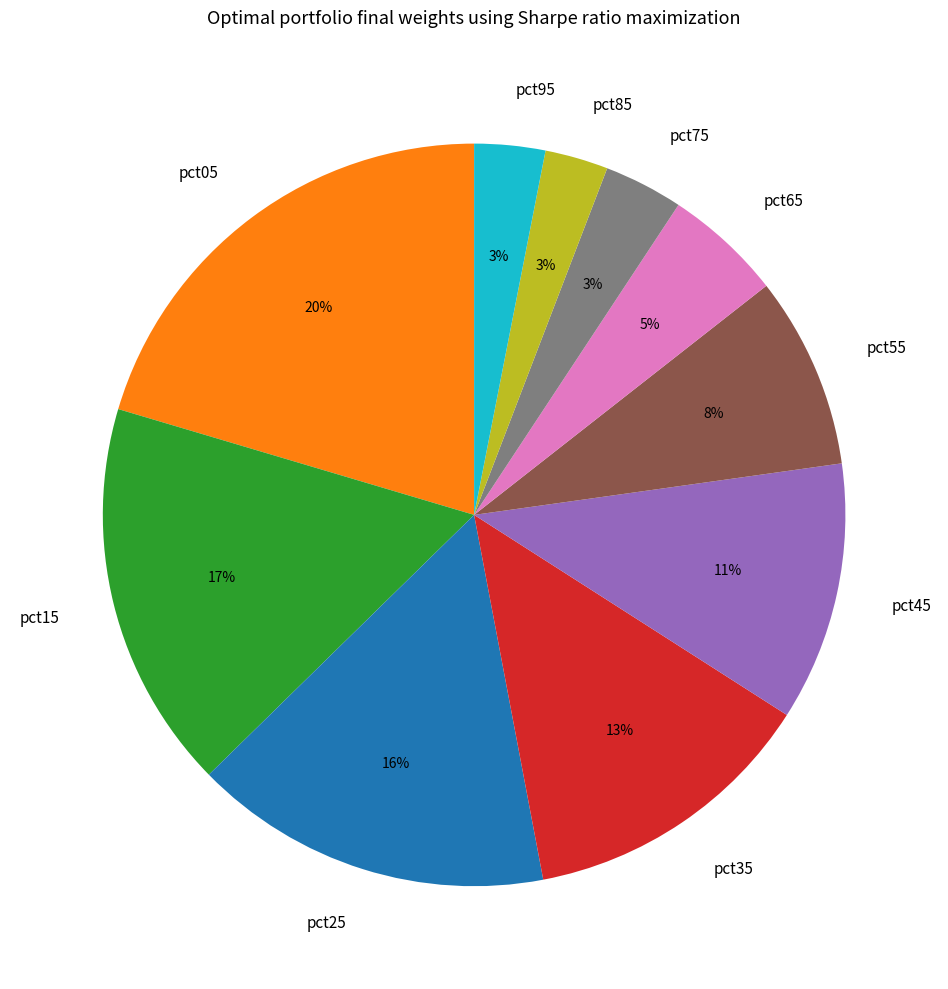

To the nearest percent, what percentage of the pie is pct25?

16%